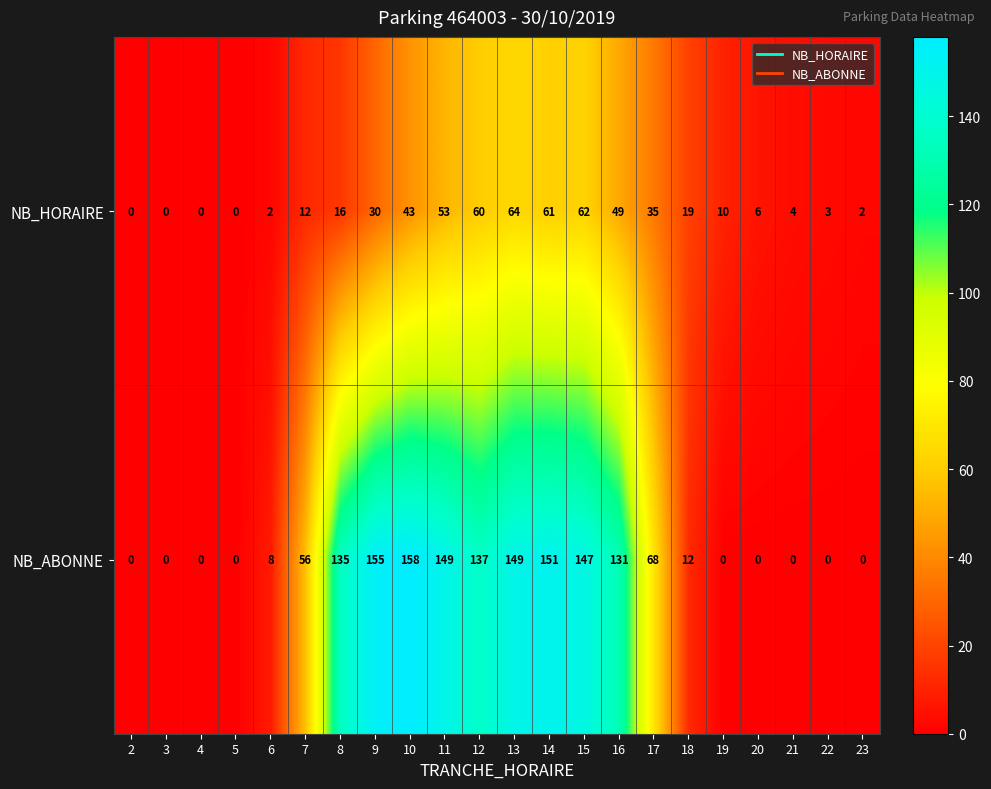

At how many categories does at least one series exceed 84?

9